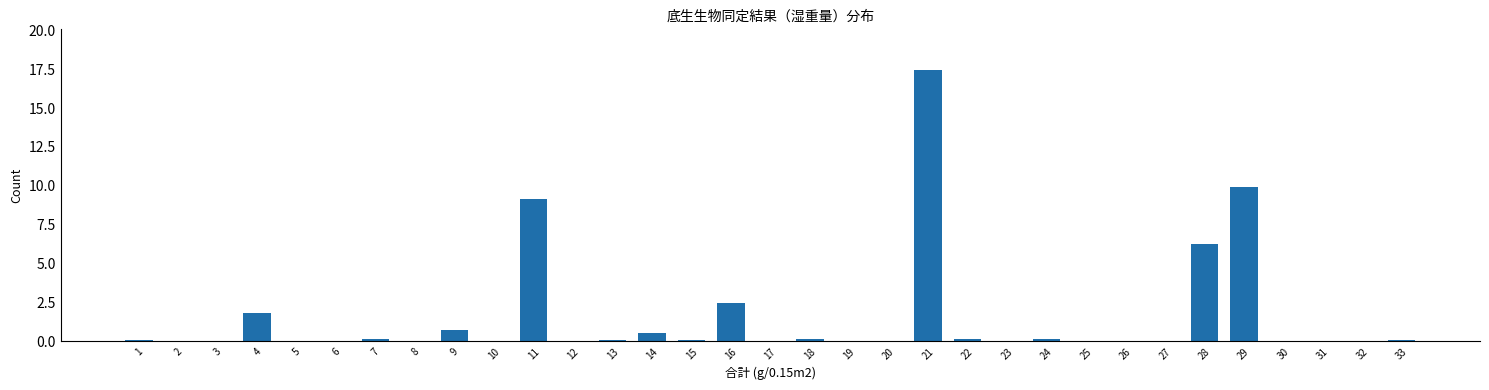

Where is the data nearest to the value 8?

11